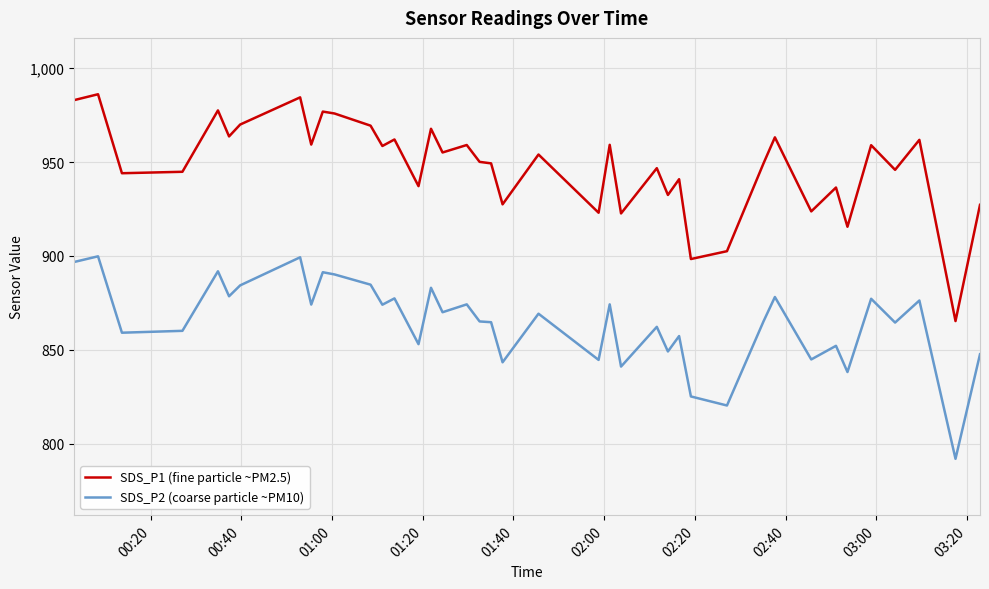

What is the minimum value for SDS_P2 (coarse particle ~PM10)?

792.0